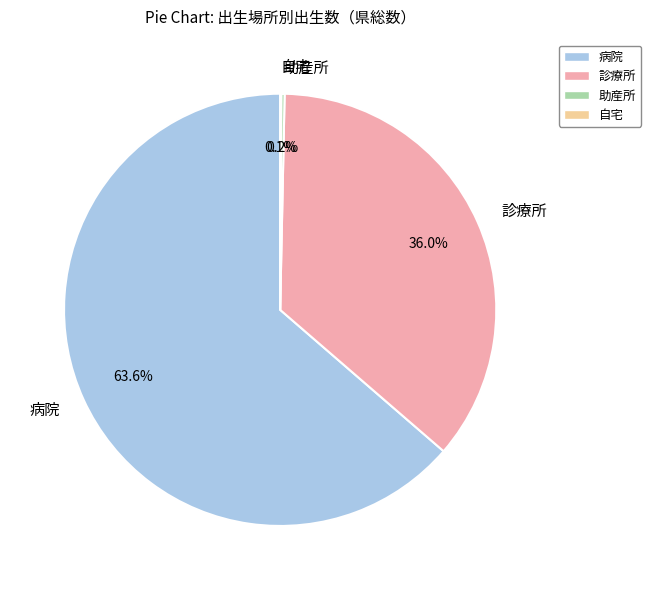

What is the largest slice in the pie chart?

病院